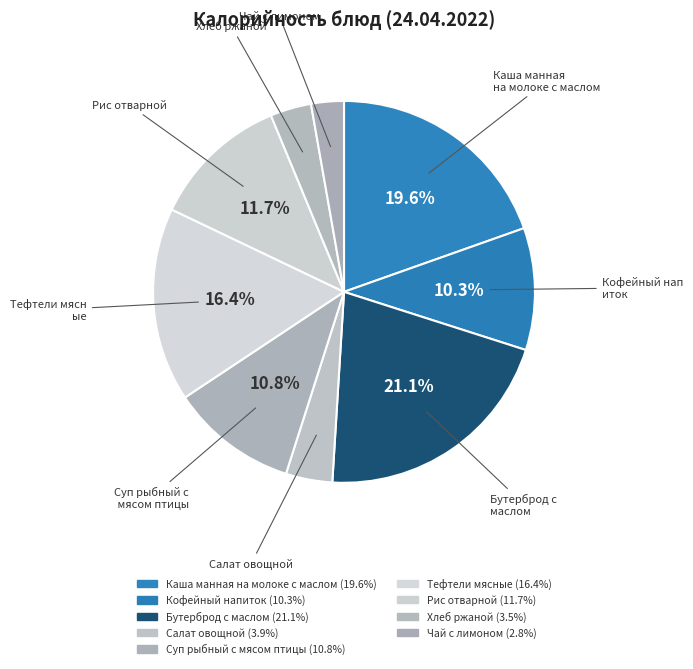

How many slices are in this pie chart?

9